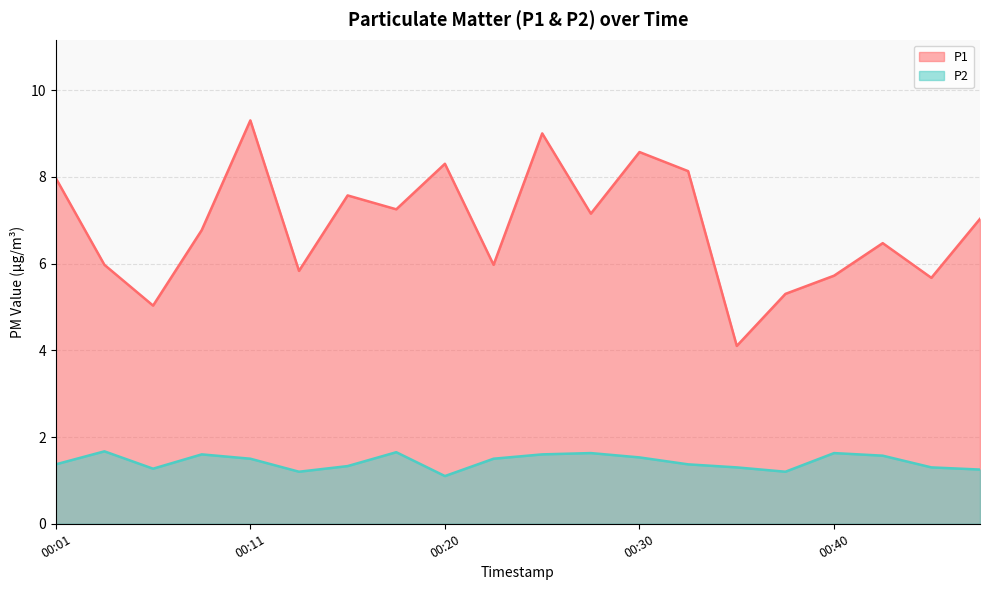

Reading right to left, extract all data points from this chart.

P1: 7.0	5.7	6.5	5.7	5.3	4.1	8.1	8.6	7.2	9.0	6.0	8.3	7.2	7.6	5.8	9.3	6.8	5.0	6.0	8.0
P2: 1.2	1.3	1.6	1.6	1.2	1.3	1.4	1.5	1.6	1.6	1.5	1.1	1.6	1.3	1.2	1.5	1.6	1.3	1.7	1.4